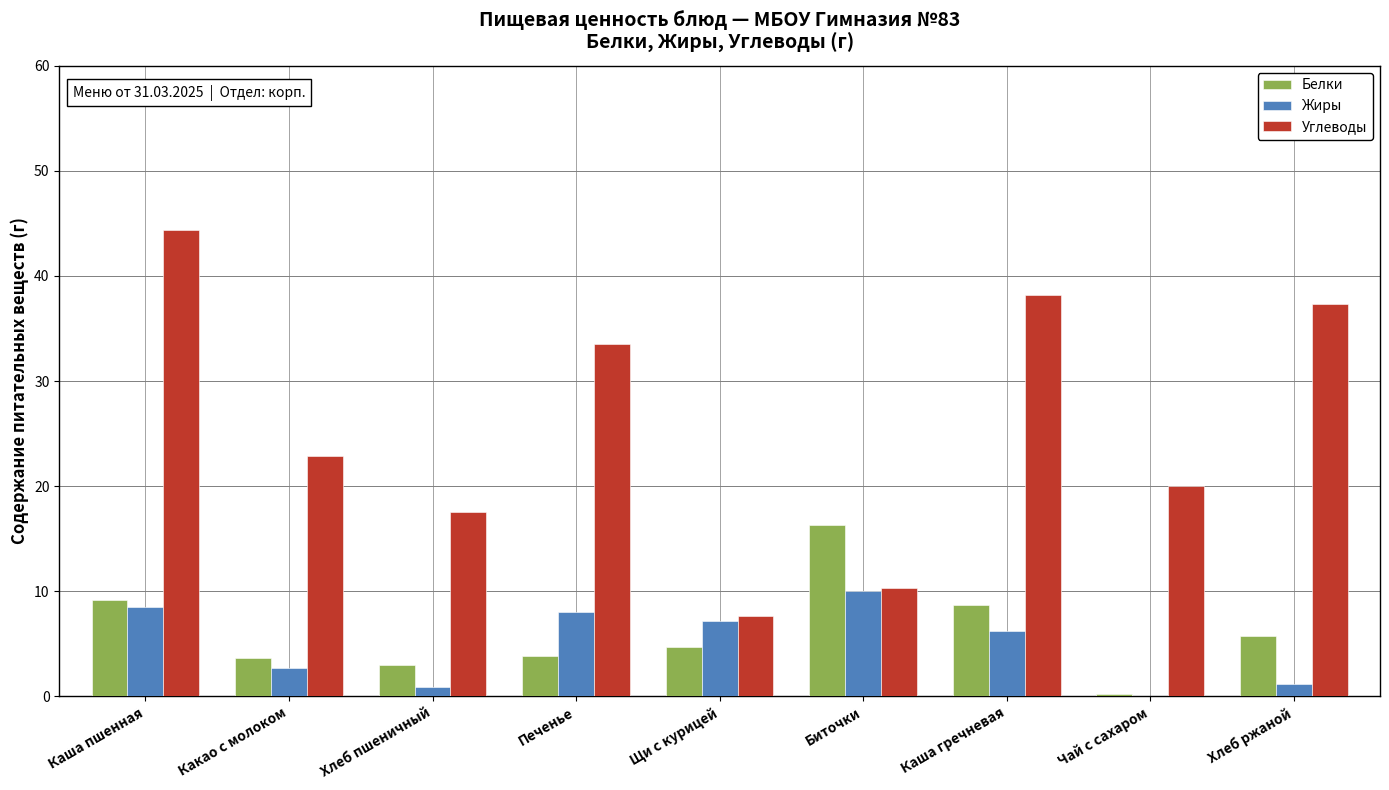

What is the sum of the Белки values at Хлеб ржаной and Каша гречневая?

14.4